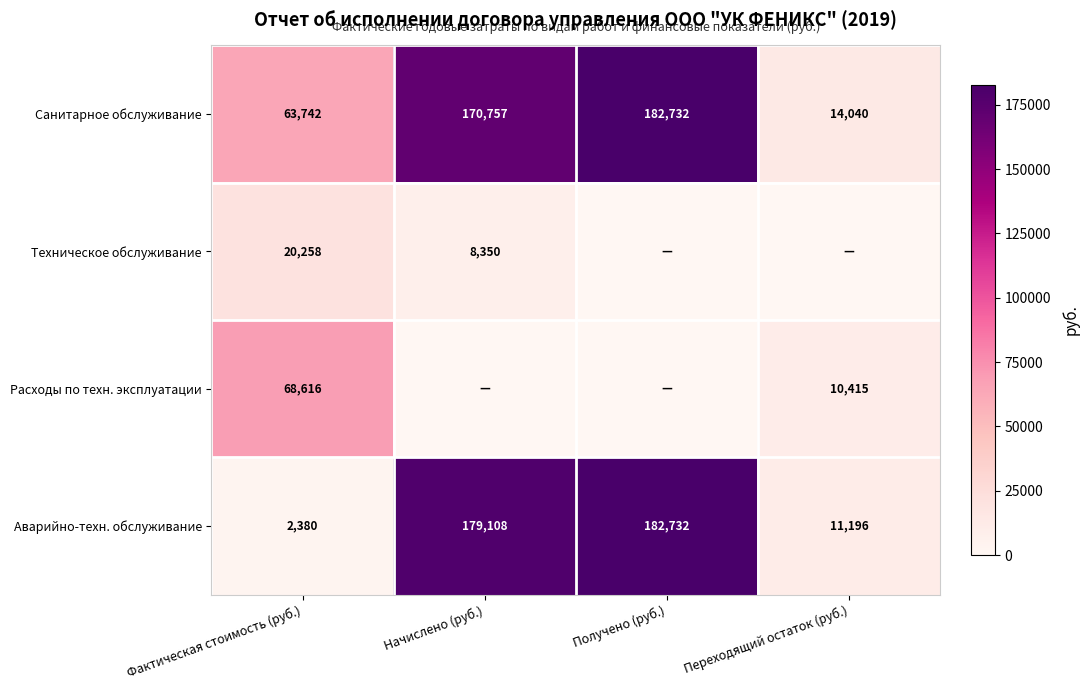

What is the highest value of the Санитарное обслуживание series?

182732